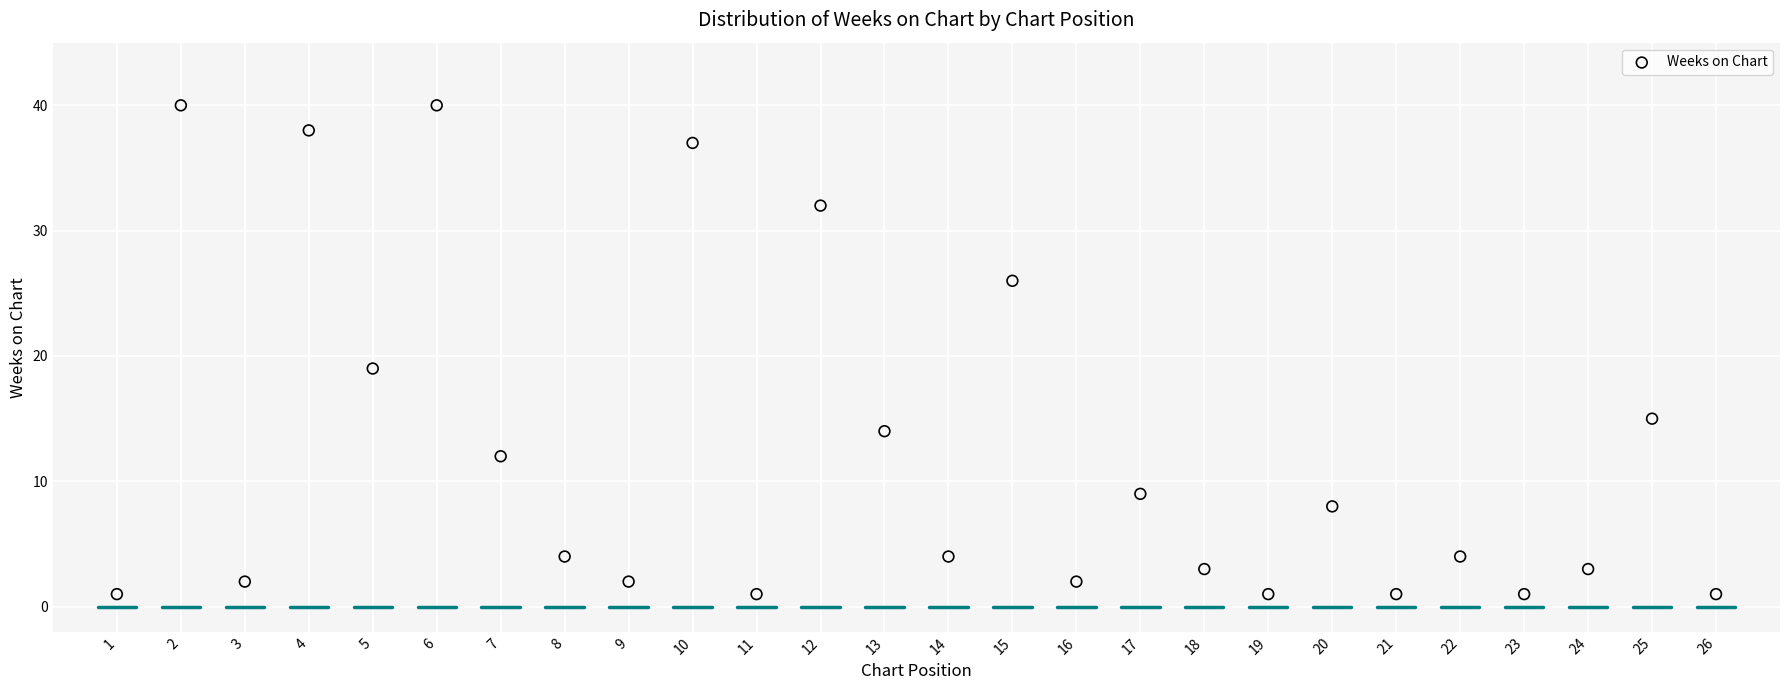

What Y value in the scatter plot is closest to 20?

19